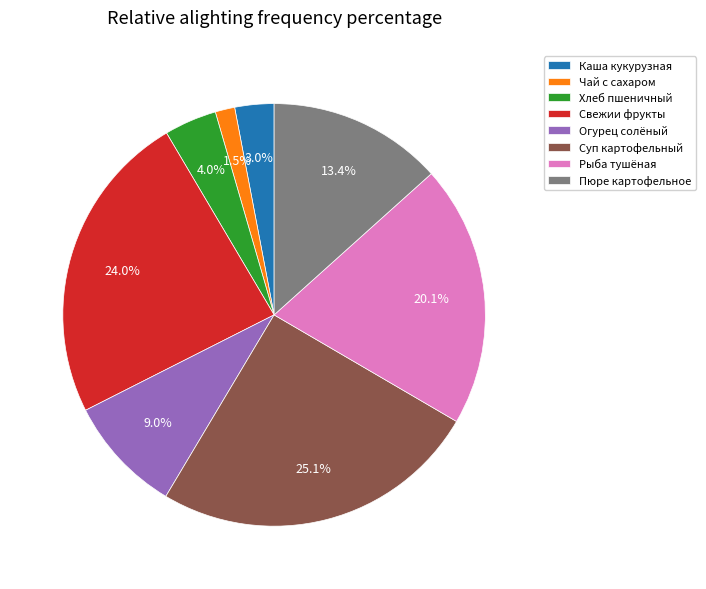

Does any single category account for the majority?

No